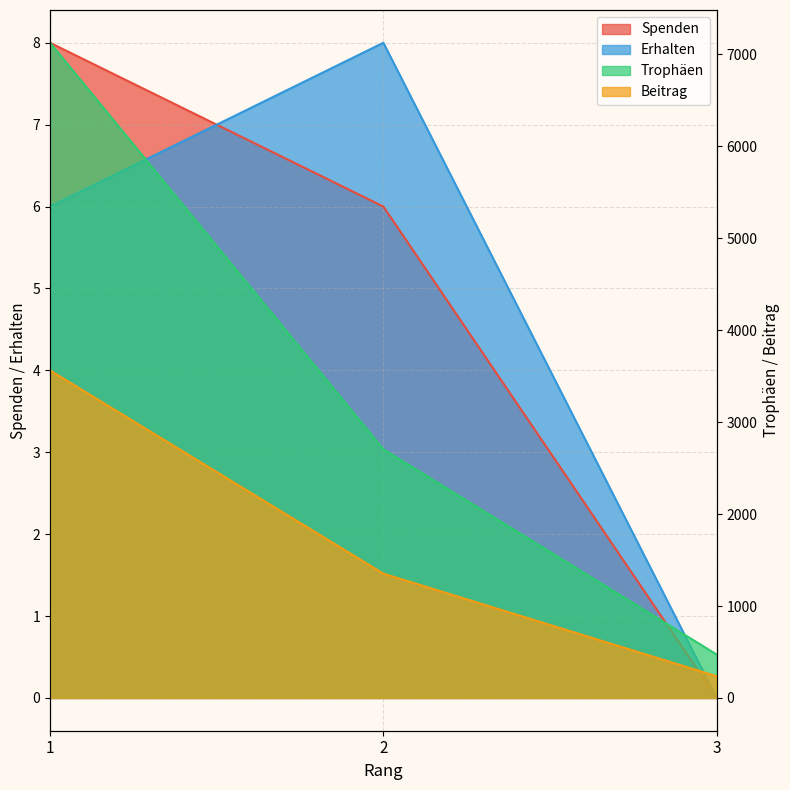

How many data points in Spenden are above 6?

1